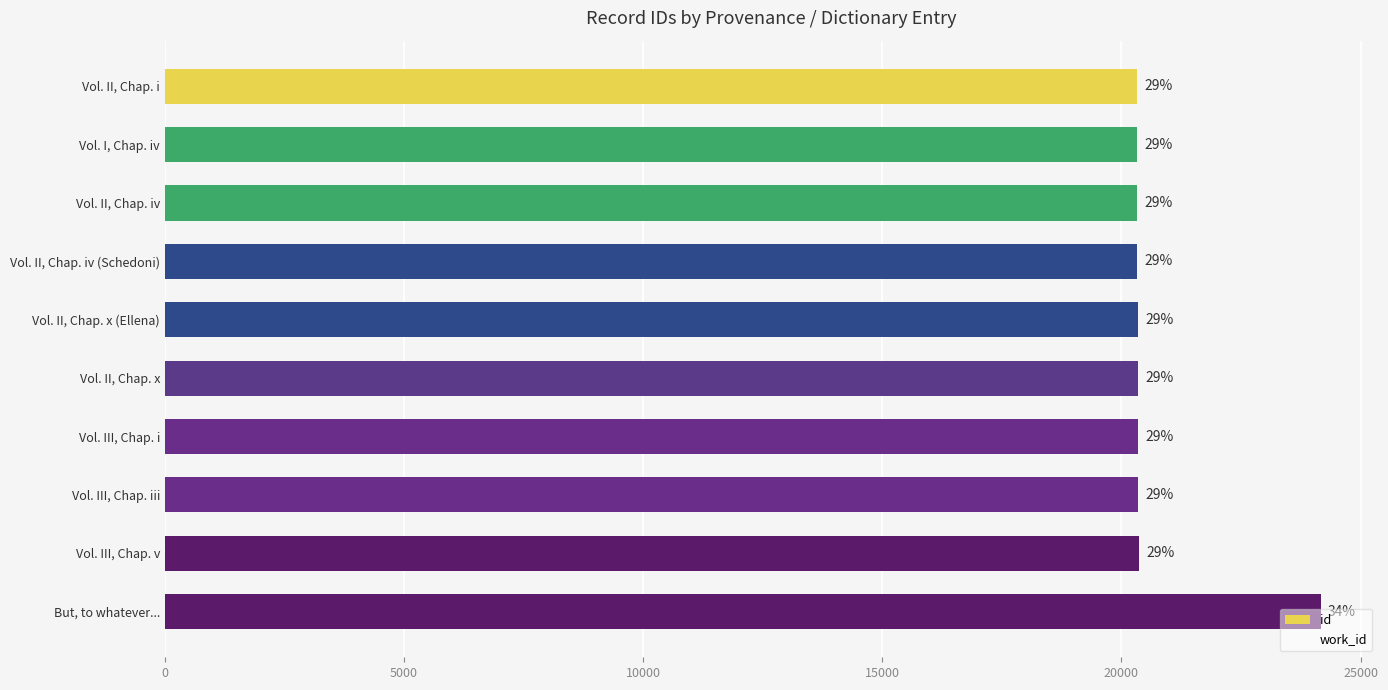

Are the bars horizontal?

Yes